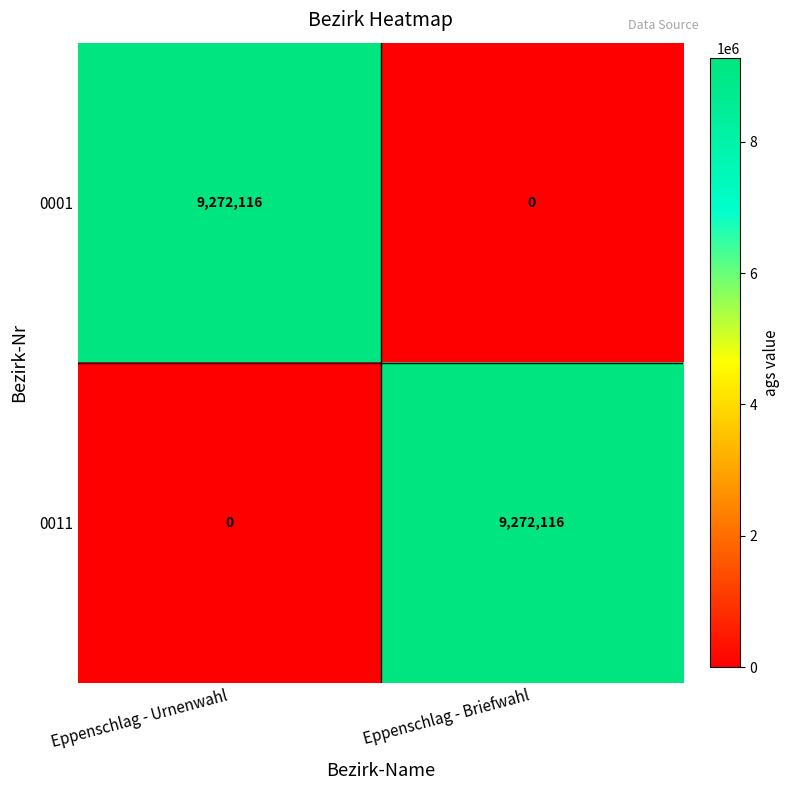

List the labels in order of 0001 value, smallest first.

Eppenschlag - Briefwahl, Eppenschlag - Urnenwahl